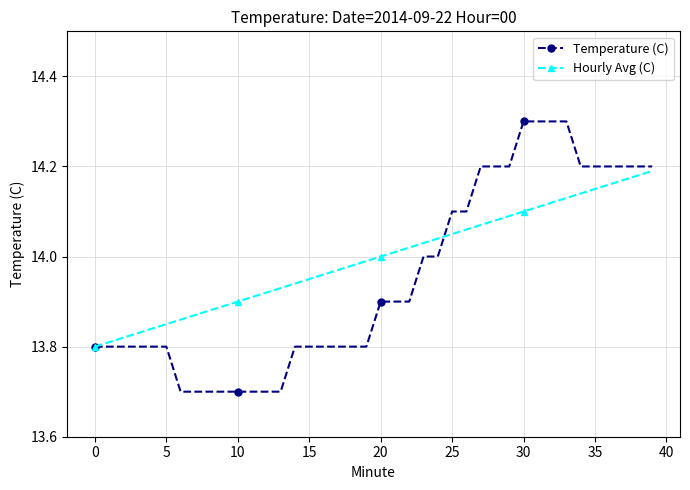

Rank the series by their maximum value, from highest to lowest.

Temperature (C), Hourly Avg (C)